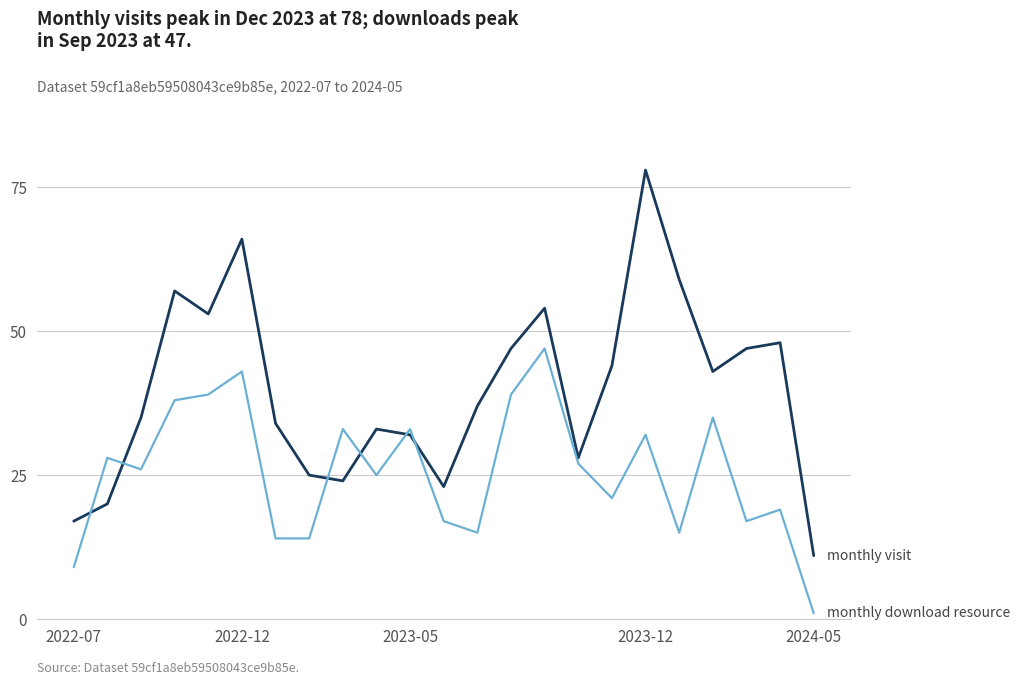

What is the maximum value shown in the chart?

78